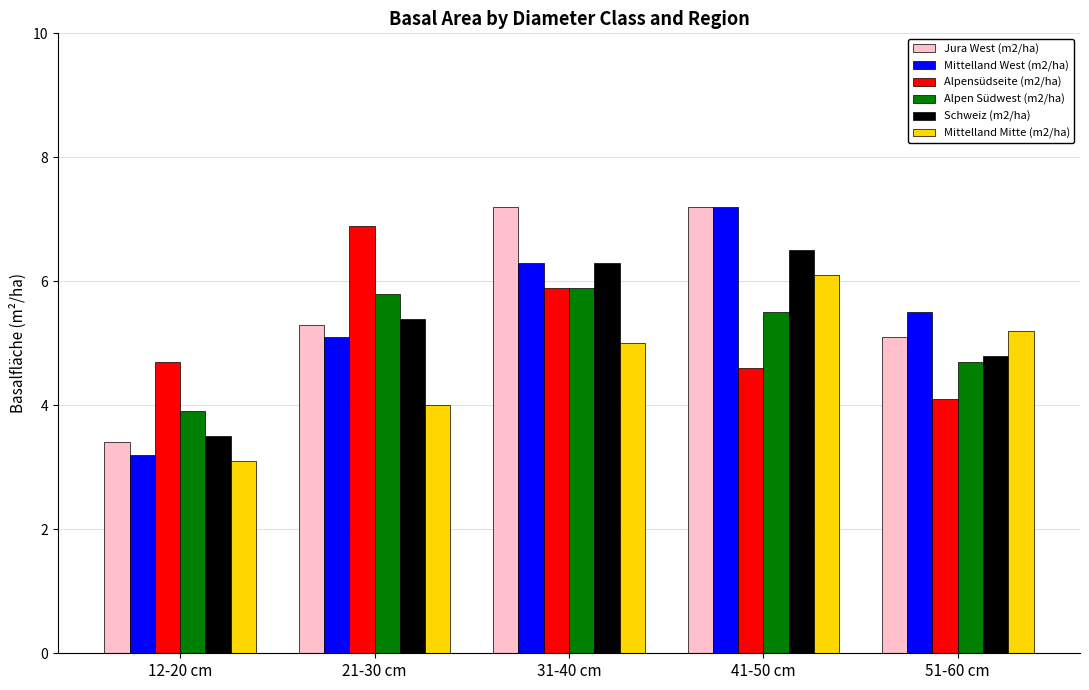

At how many categories does at least one series exceed 4?

5